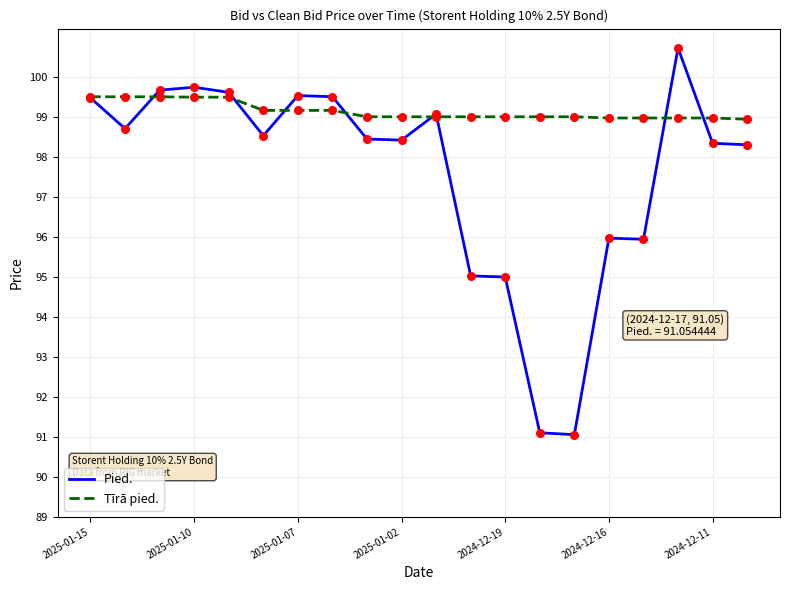

Which series has the widest spread of values?

Pied.